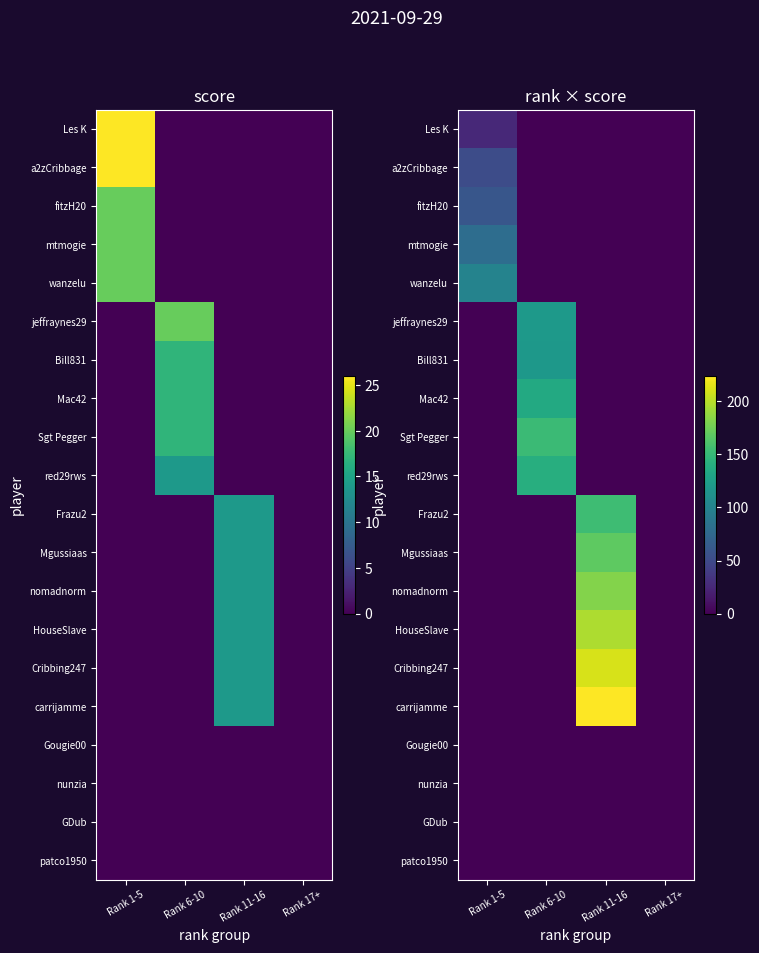

What is the sum of all red29rws values?

140